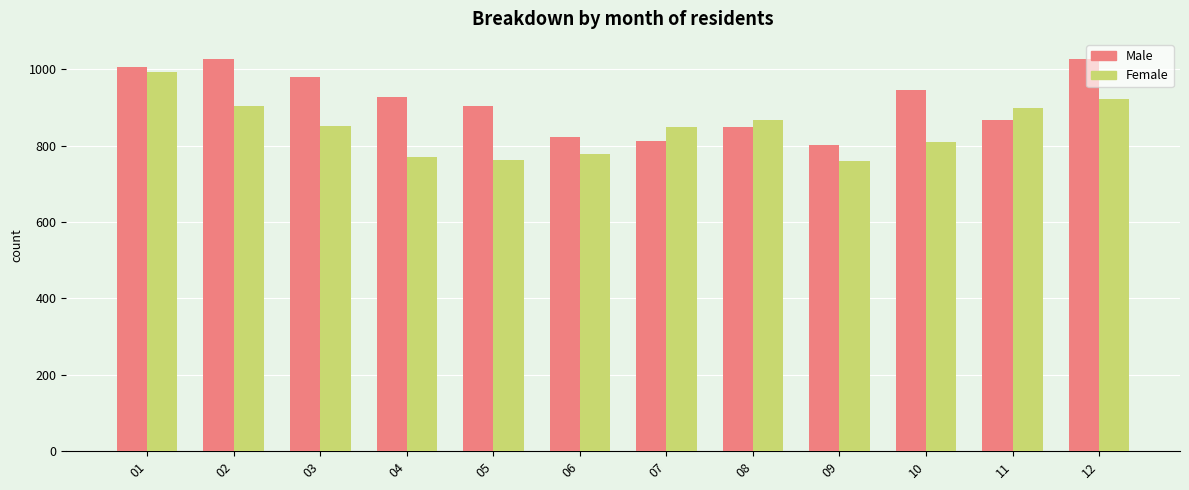

The Male series shows 866 at 11. True or false?

True